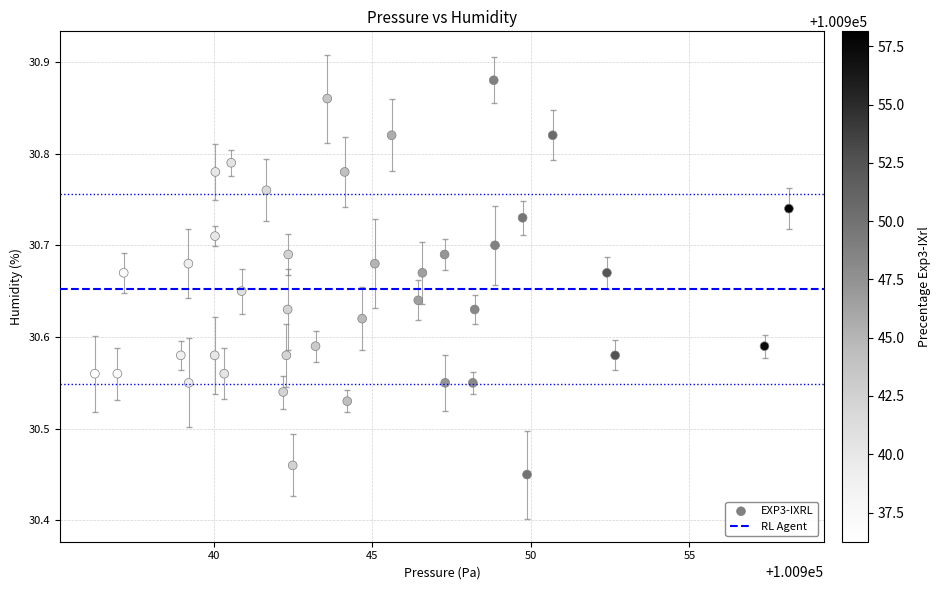

What is the range of Y values (max minus min)?

0.4